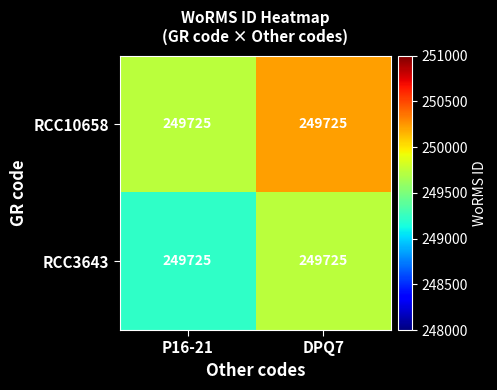

Rank the series by their maximum value, from lowest to highest.

RCC3643, RCC10658